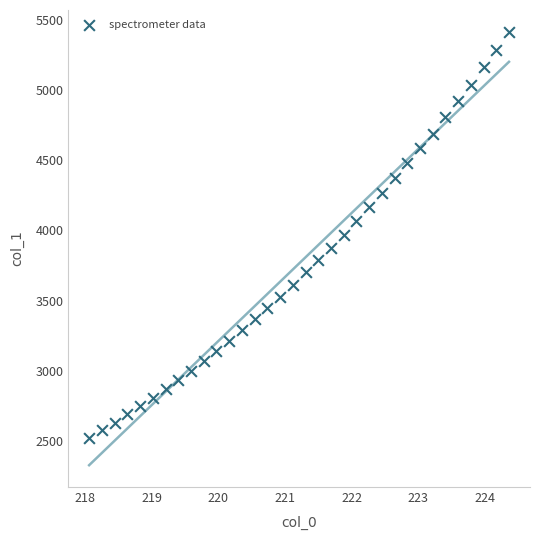

What is the range of X values (max minus min)?

6.3